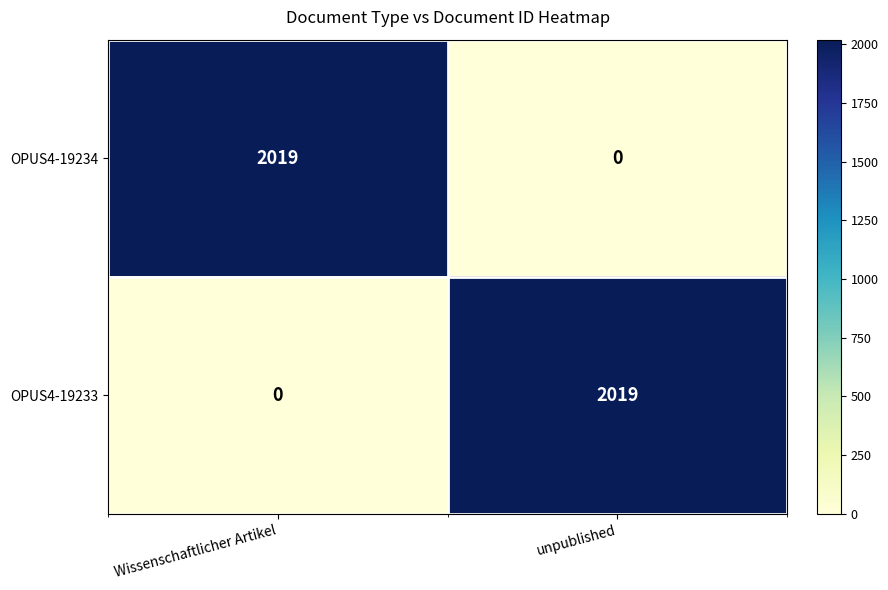

What is the sum of all OPUS4-19233 values?

2019